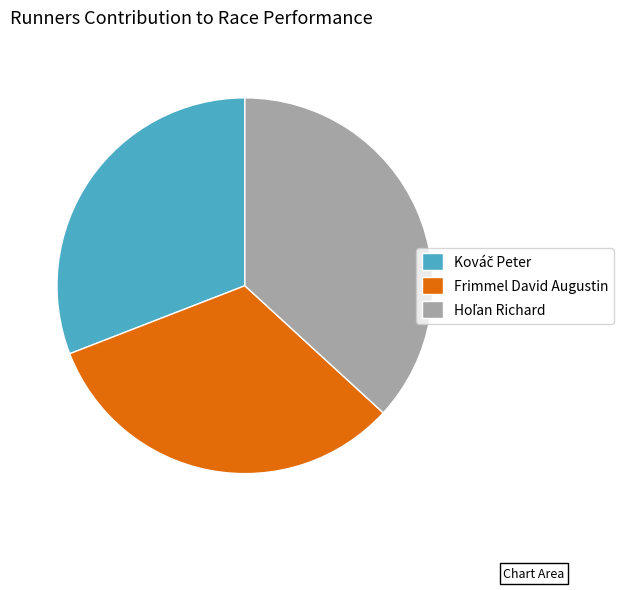

Is there any slice that represents more than half of the pie?

No